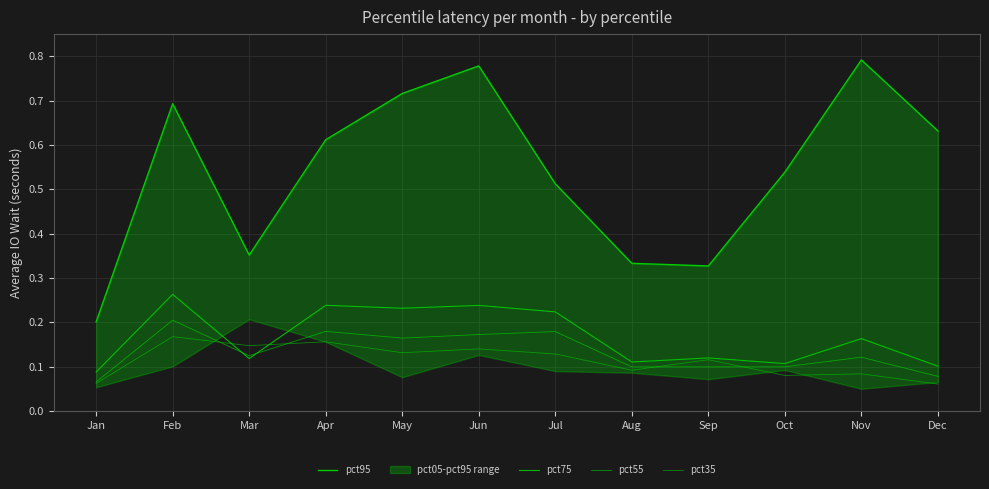

Which series has the largest range (max minus min)?

pct95